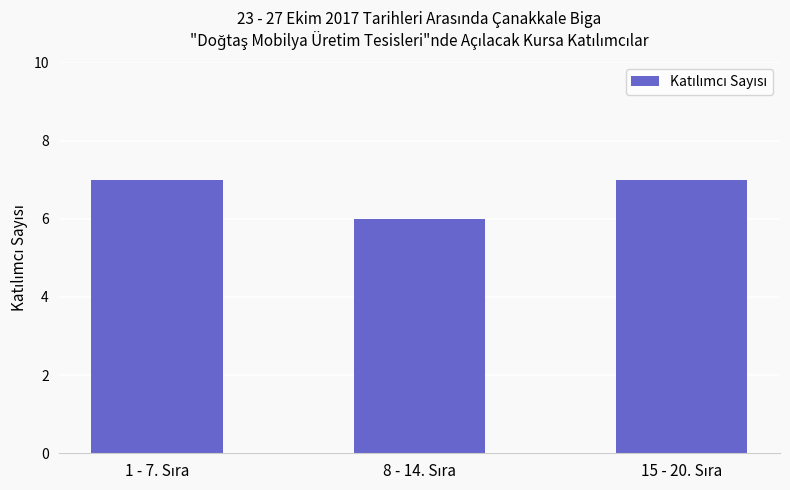

What is the sum of all values?

20